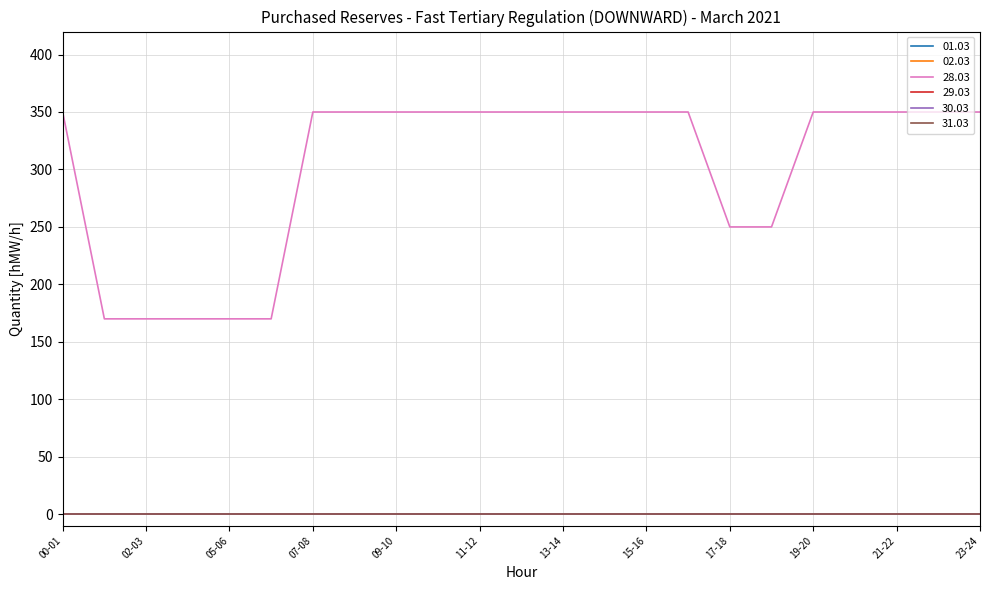

At which category does the chart reach its minimum across all series?

00-01